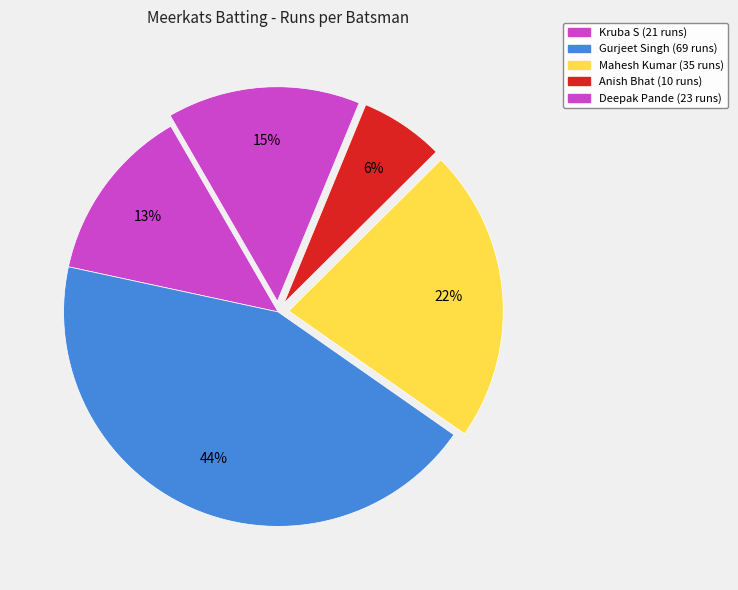

What portion of the pie excludes Kruba S?

86.7%